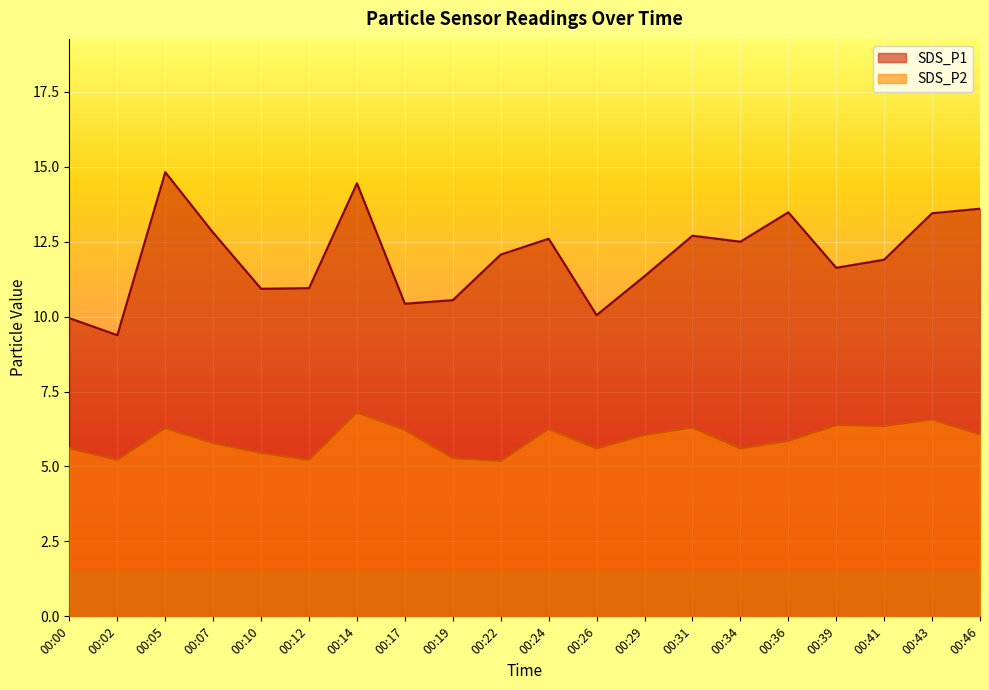

Rank the series at 00:00 from highest to lowest value.

SDS_P1, SDS_P2